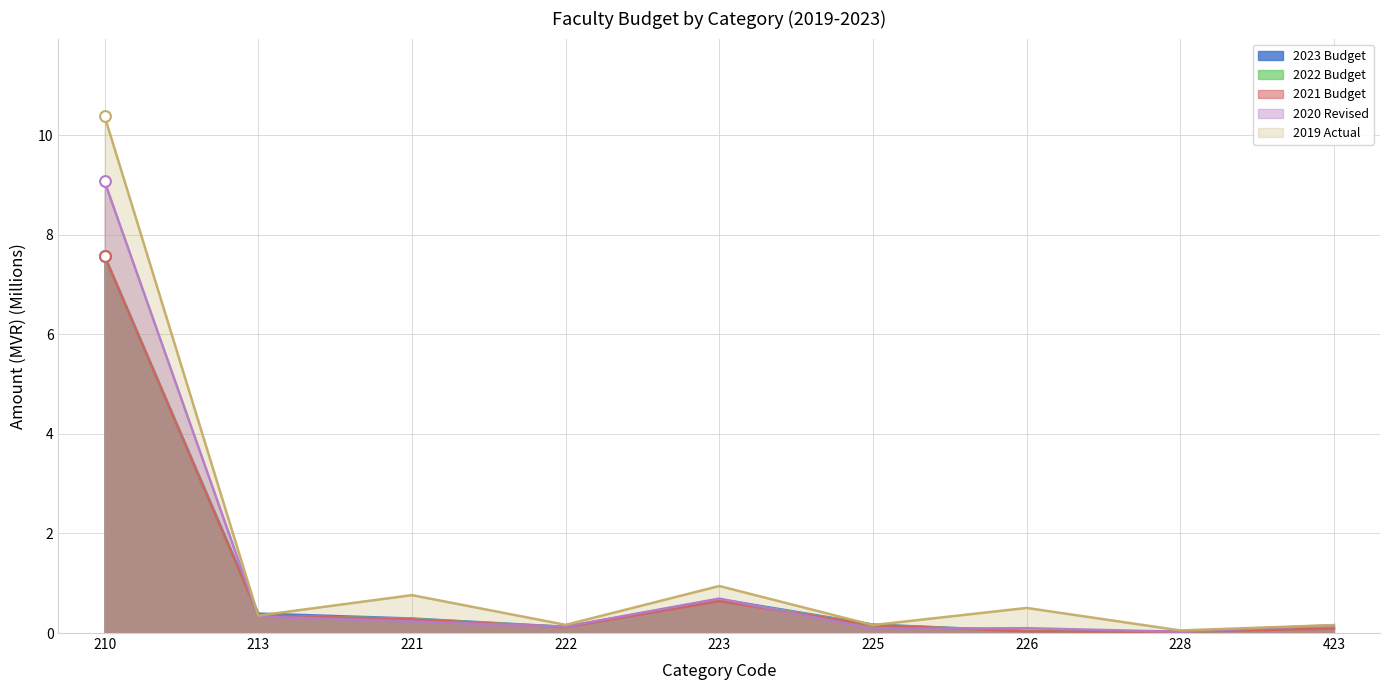

Which series has the largest total across all categories?

2019 Actual